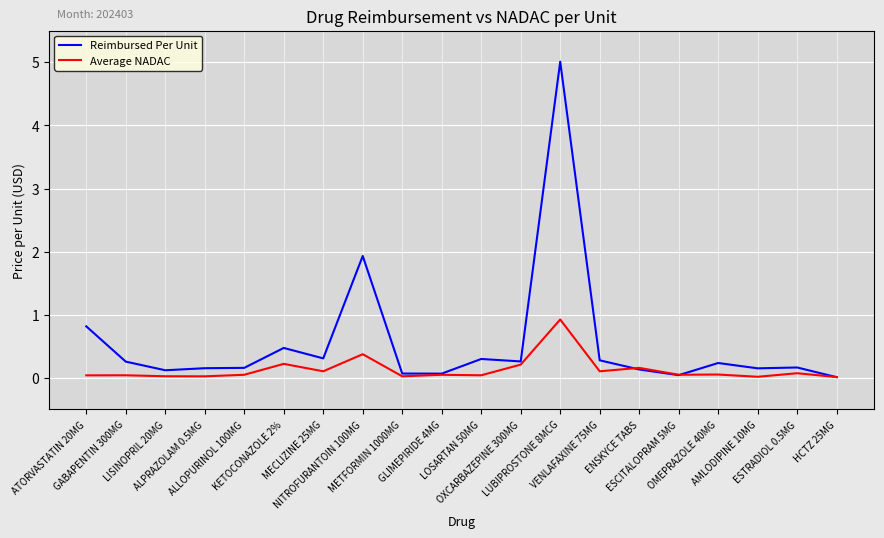

What is the difference between the maximum and minimum values in the Average NADAC series?

0.9